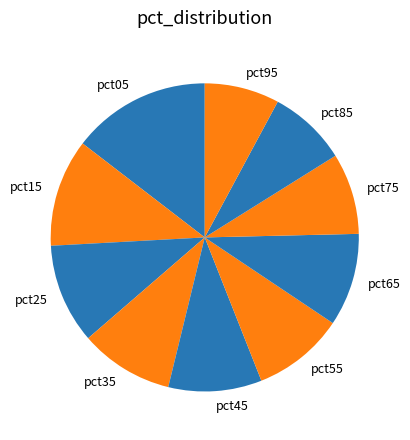

Between pct55 and pct75, which is larger?

pct55